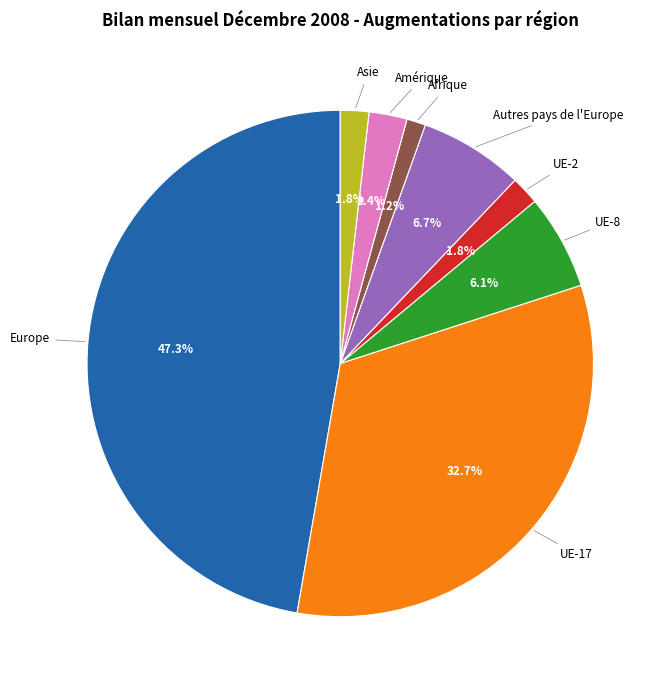

Does any single category account for the majority?

No